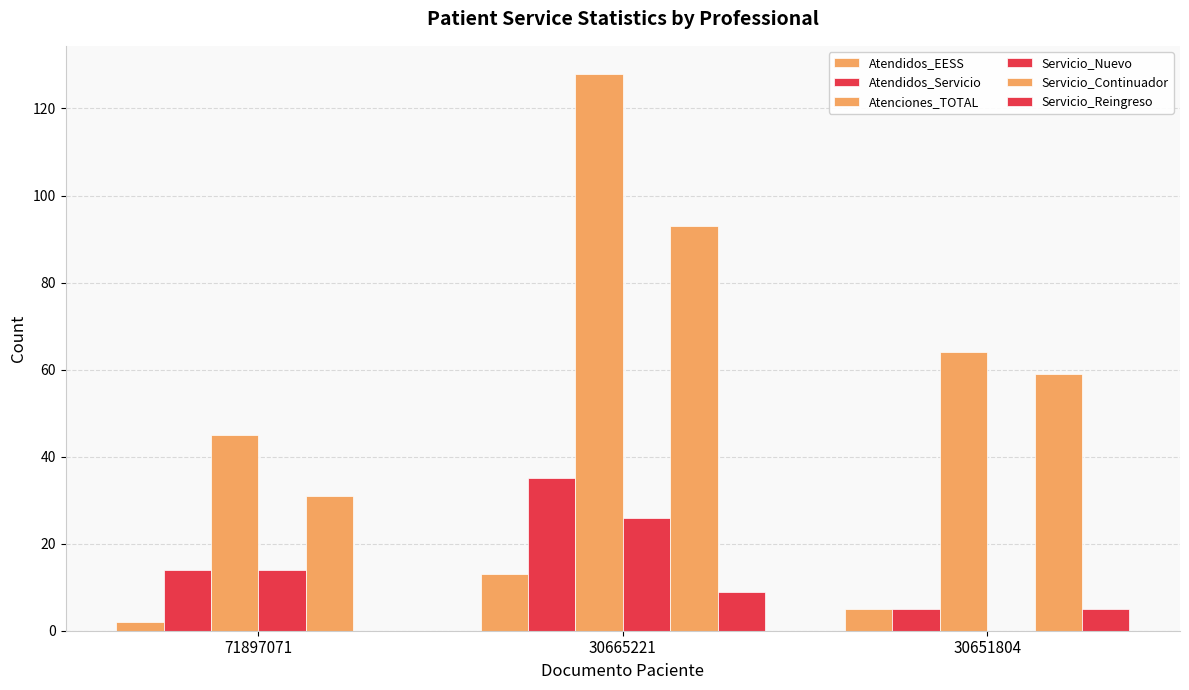

Rank the series at 71897071 from highest to lowest value.

Atenciones_TOTAL, Servicio_Continuador, Atendidos_Servicio, Servicio_Nuevo, Atendidos_EESS, Servicio_Reingreso